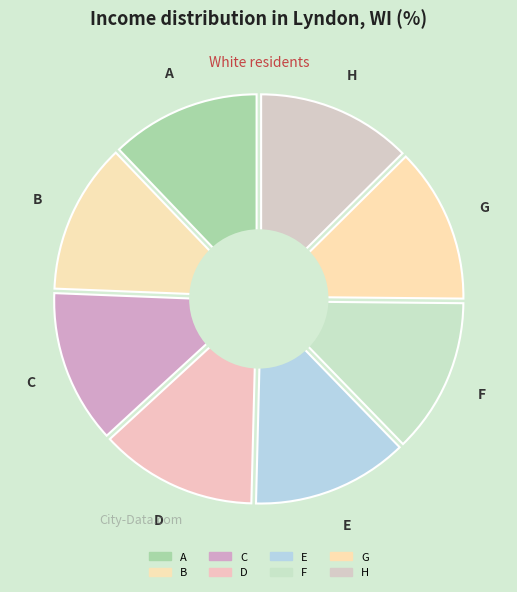

Combined, what portion of the pie is F and C?

25.0%